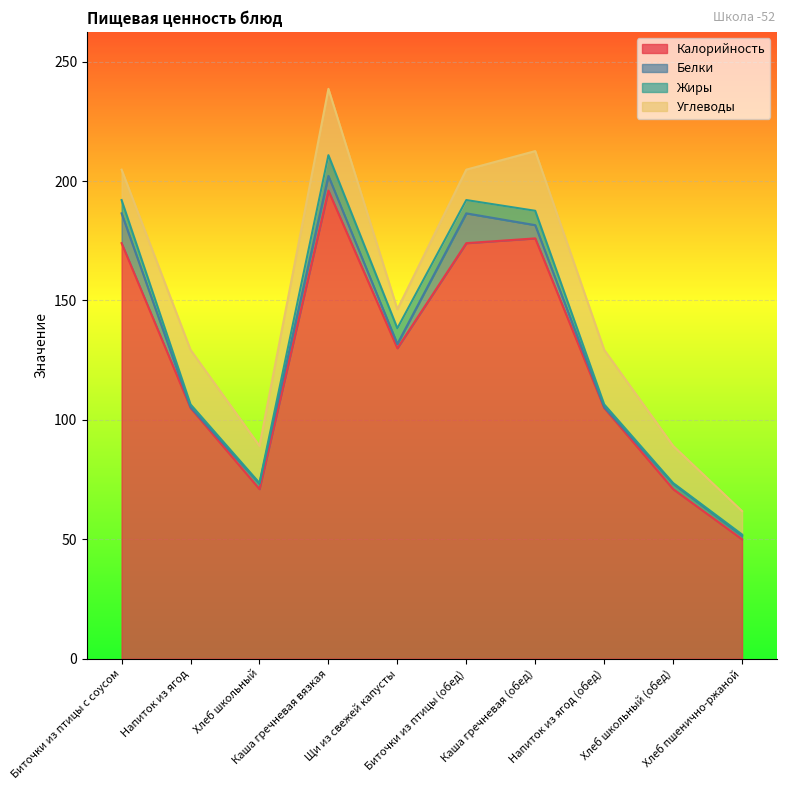

At which category does the chart reach its peak across all series?

Каша гречневая вязкая